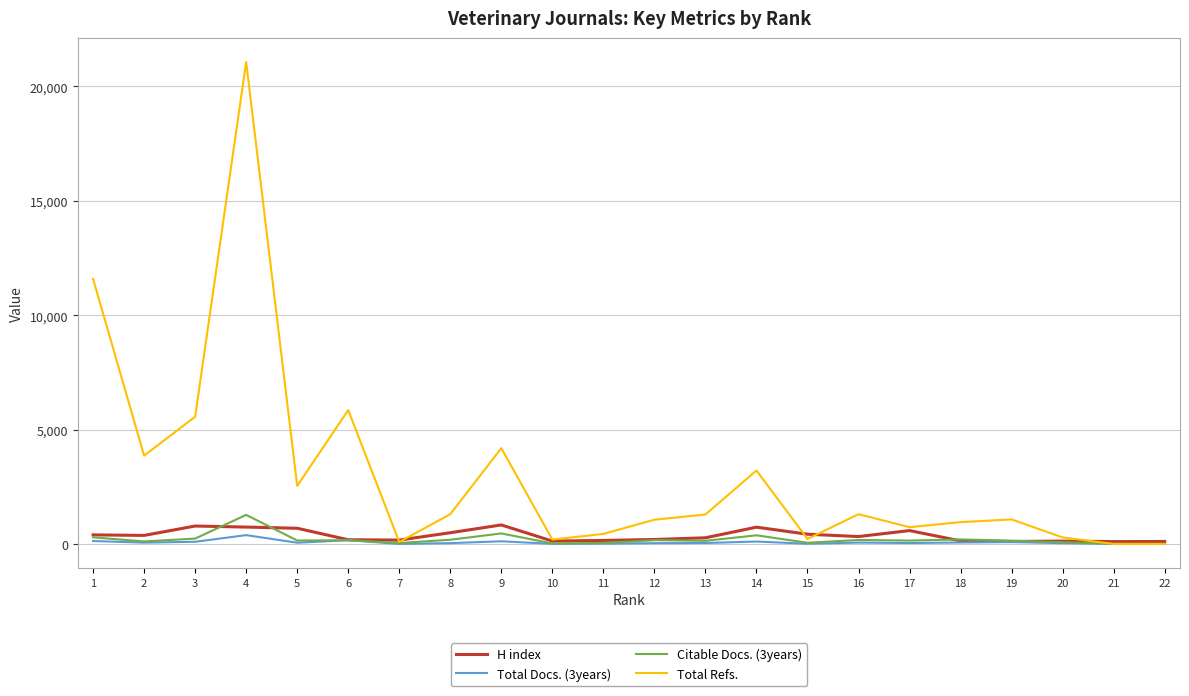

What is the greatest value displayed?

21067